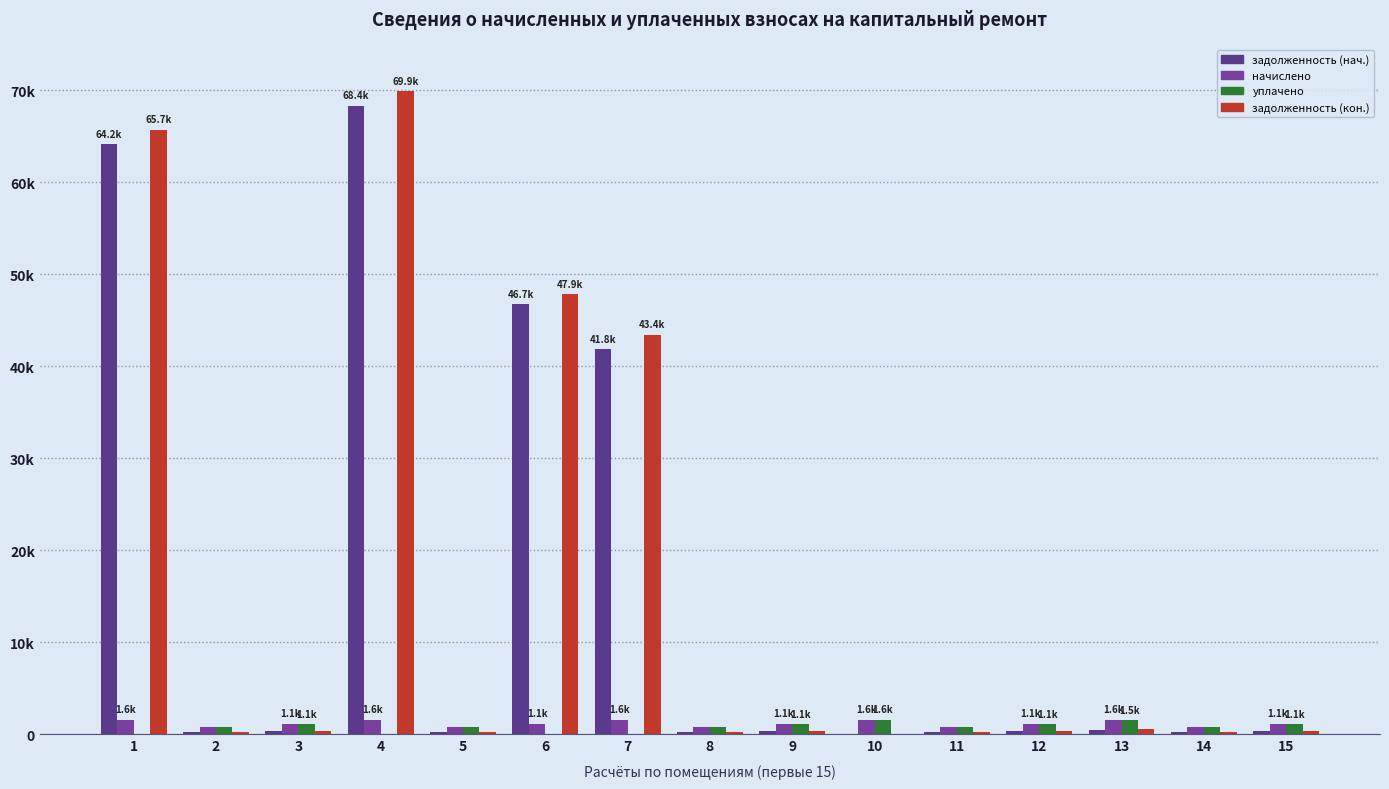

The начислено series shows 775.4 at 2. True or false?

True